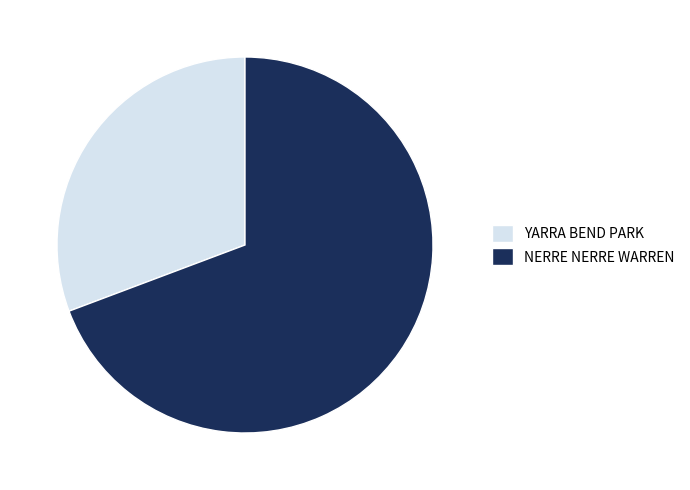

True or false: NERRE NERRE WARREN accounts for 69% of the total.

True